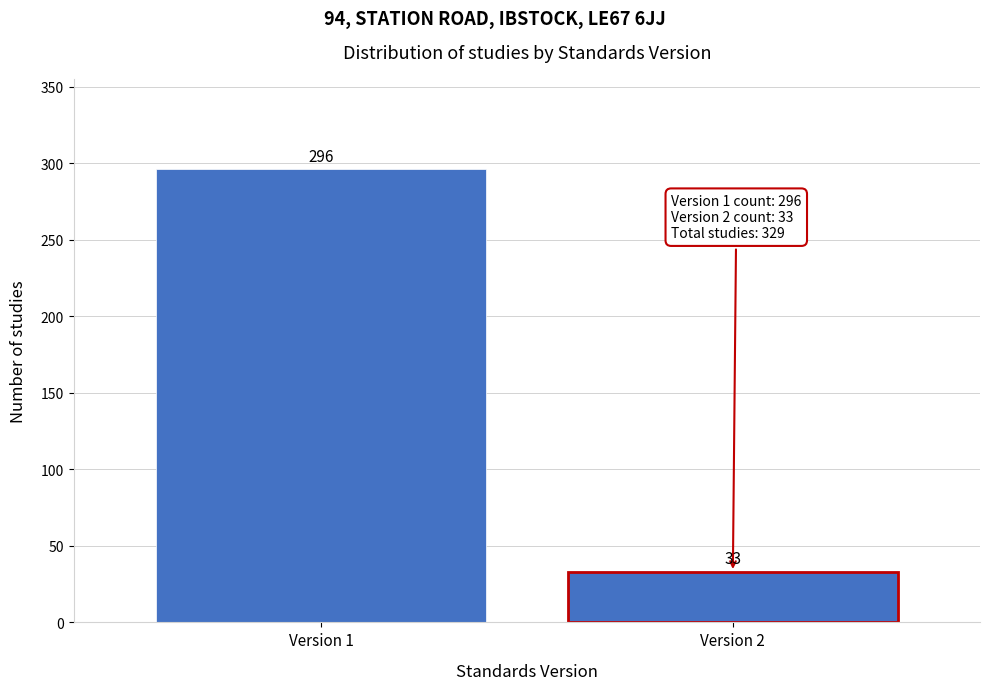

Reading left to right, what are all the values shown in this chart?

Version 1=296	Version 2=33